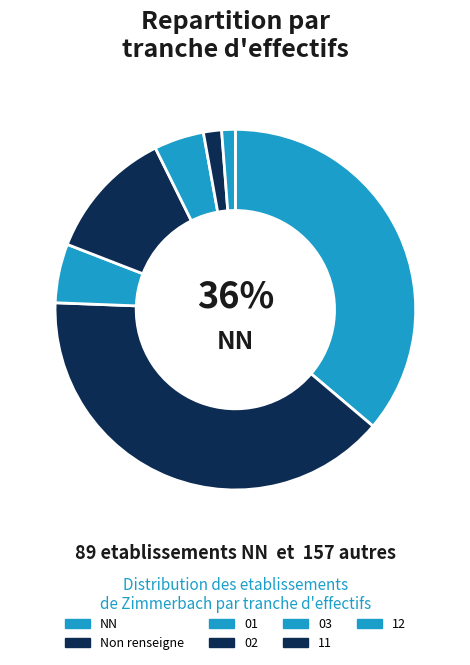

Is it true that 11 is 2% of the pie?

True